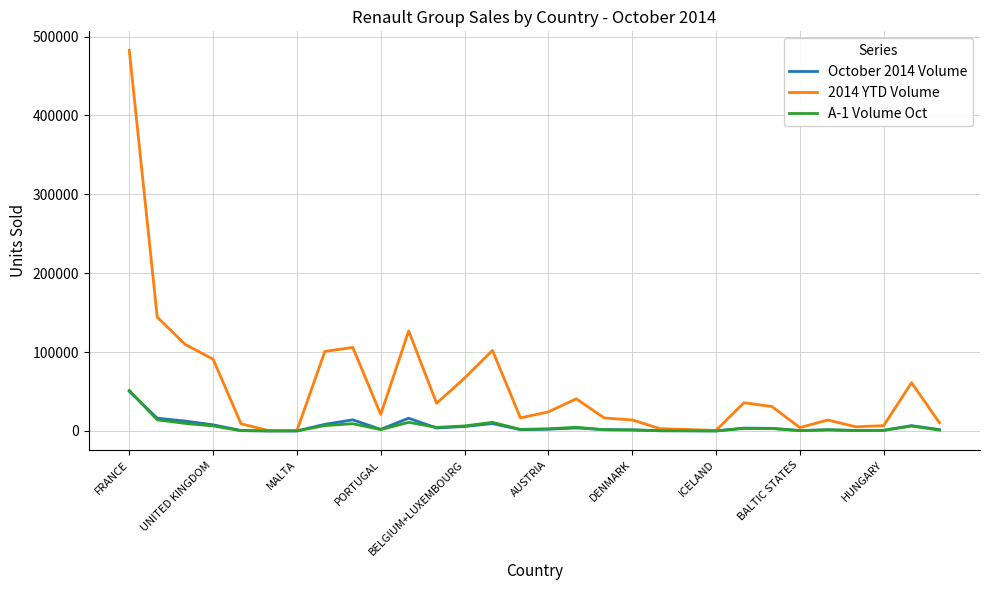

Which series has the widest spread of values?

2014 YTD Volume